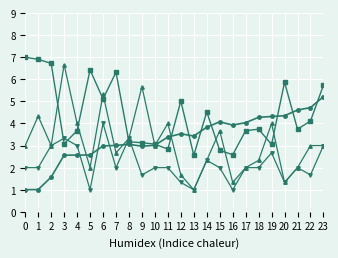

How many data points does each series have?

24